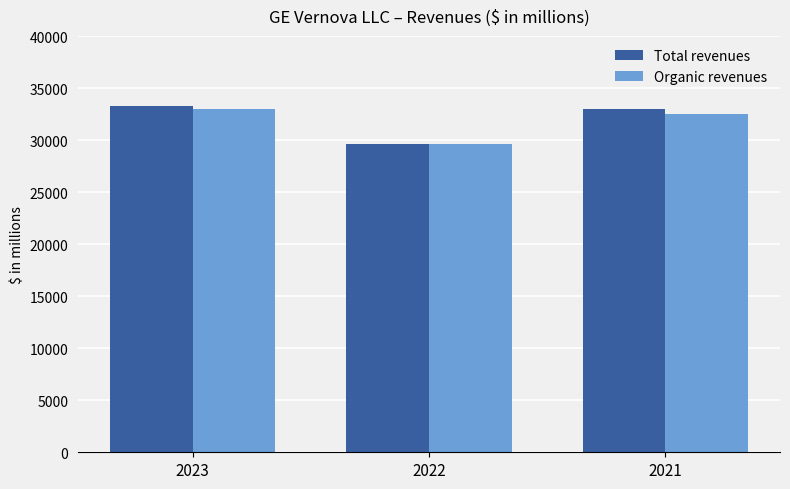

What is the spread (max minus min) of values at 2021?

500